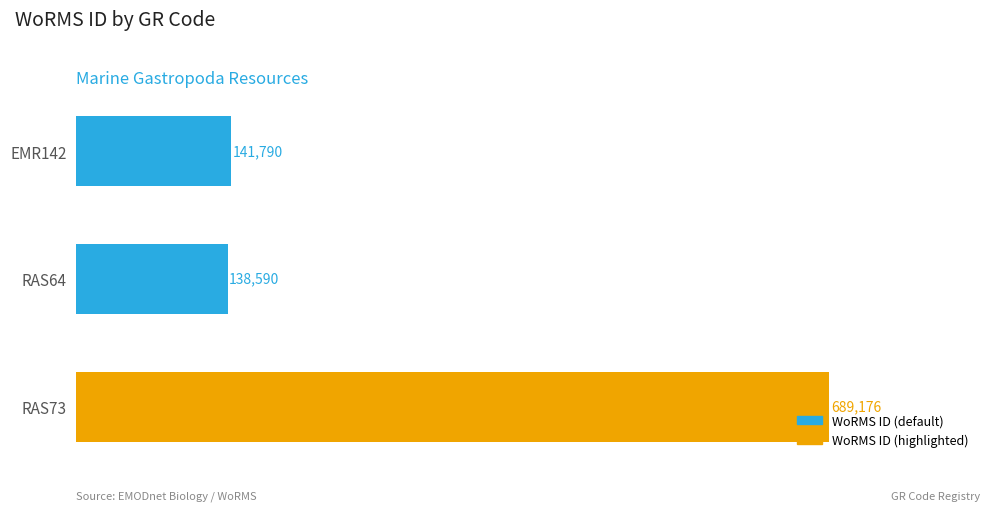

List the labels in order of value, largest first.

RAS73, EMR142, RAS64